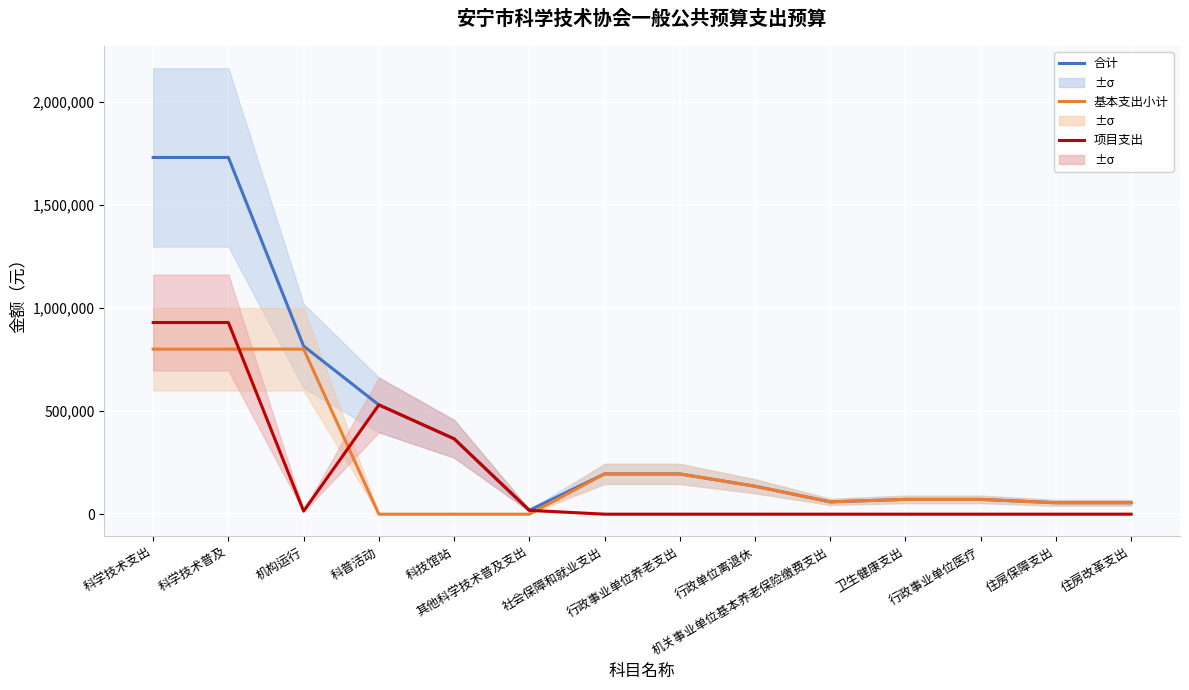

Which series has the largest range (max minus min)?

合计